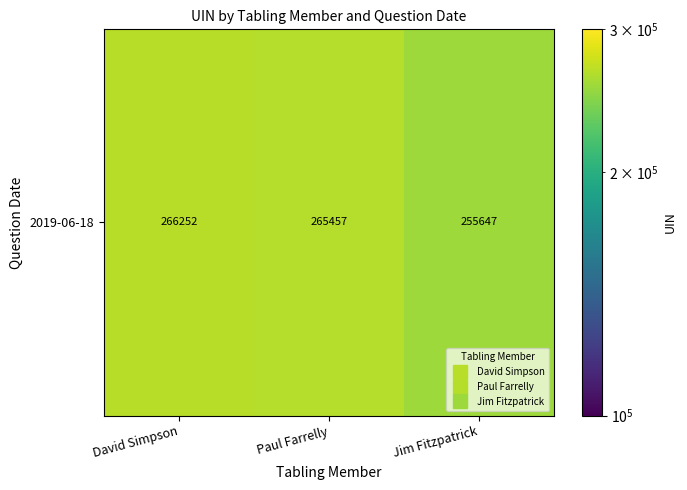

What is the approximate value at David Simpson, to the nearest 50?

266250